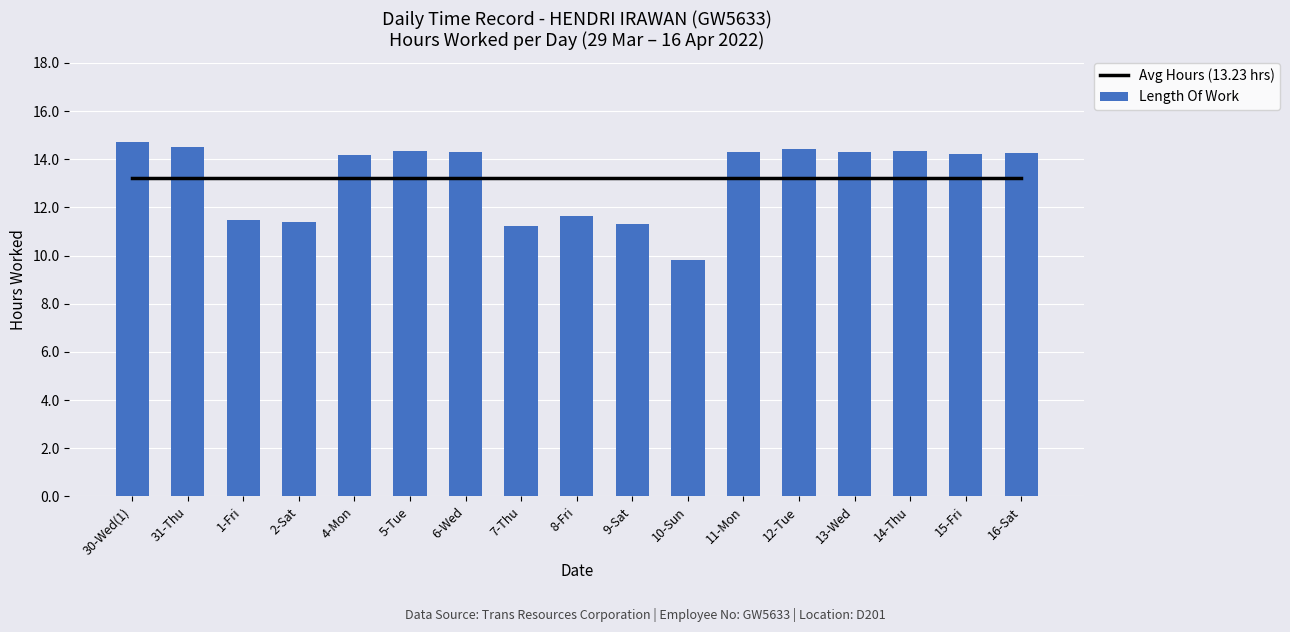

What are all the series names shown in the legend?

Avg Hours (13.23 hrs), Length Of Work